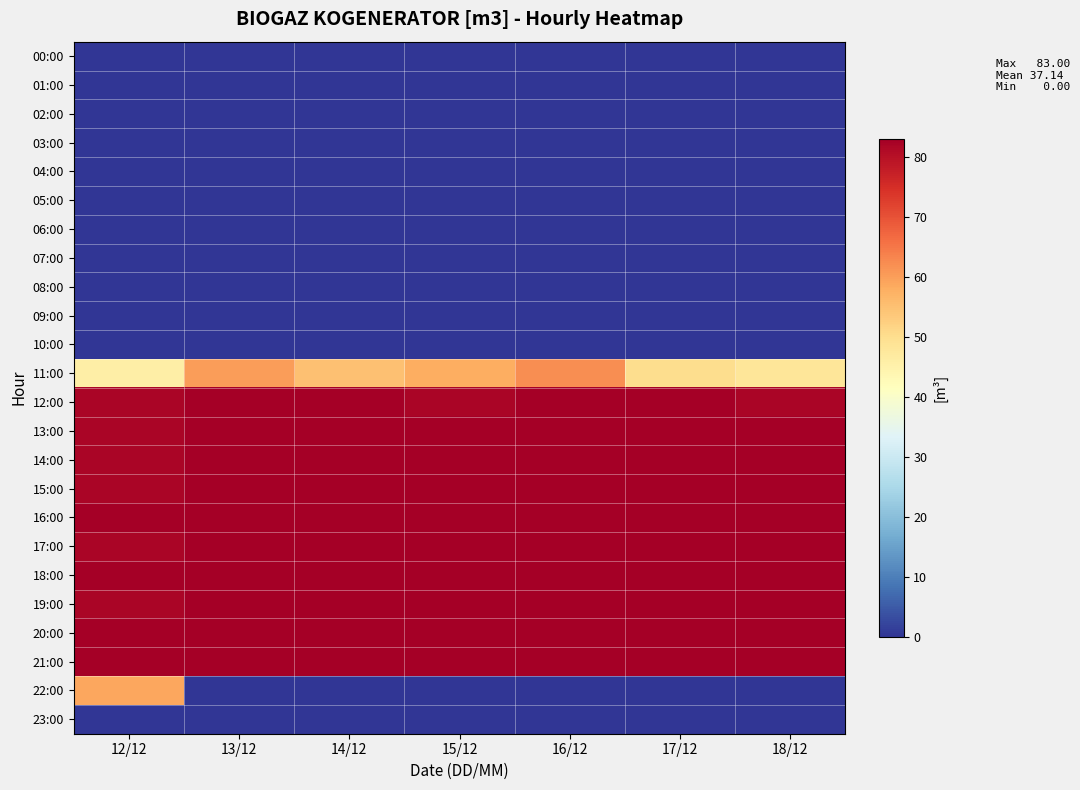

Which series has the largest range (max minus min)?

22:00